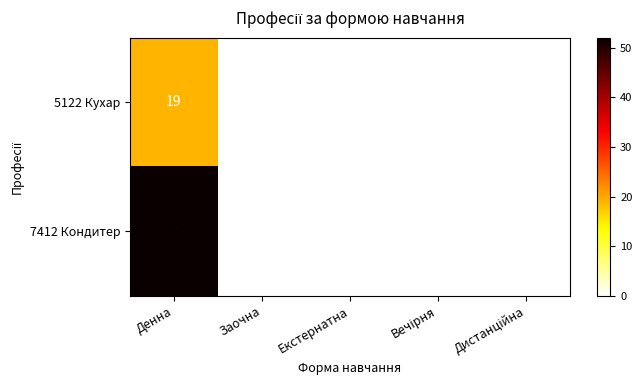

Is it true that 5122 Кухар equals 19 at Денна?

True